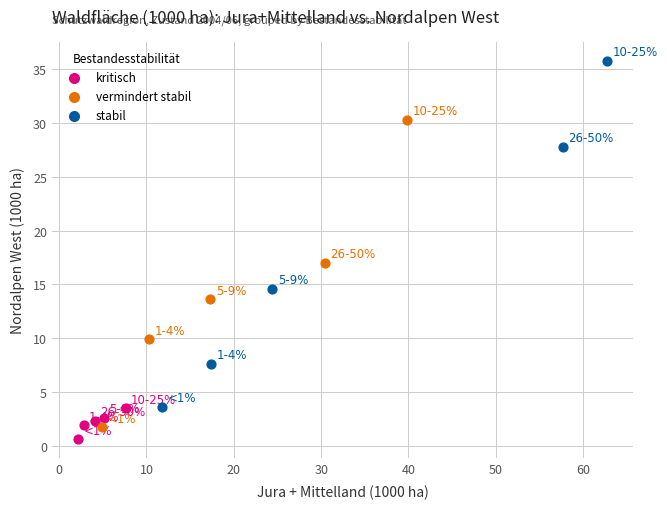

Which series has the largest Y range (max minus min)?

stabil